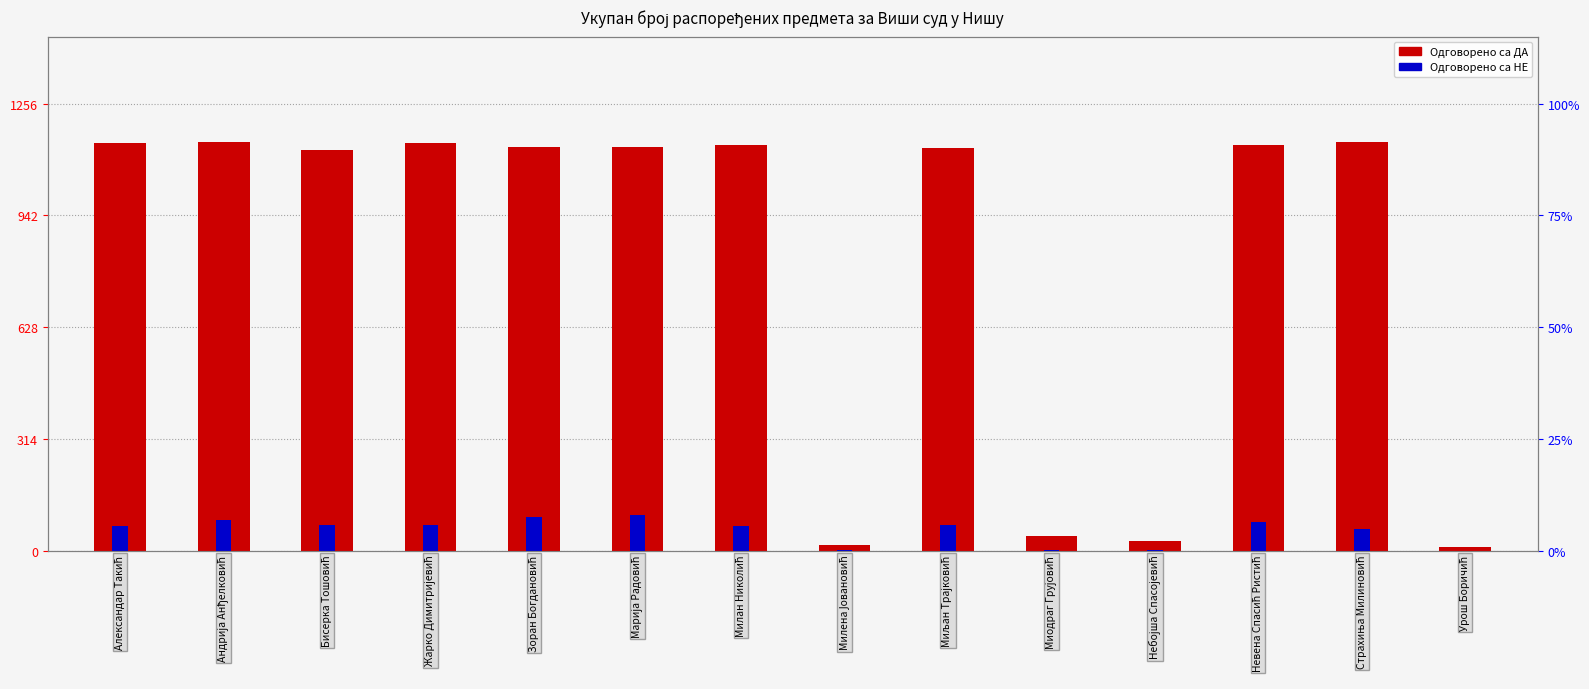

The Одговорено са ДА series shows 1131 at Миљан Трајковић. True or false?

True